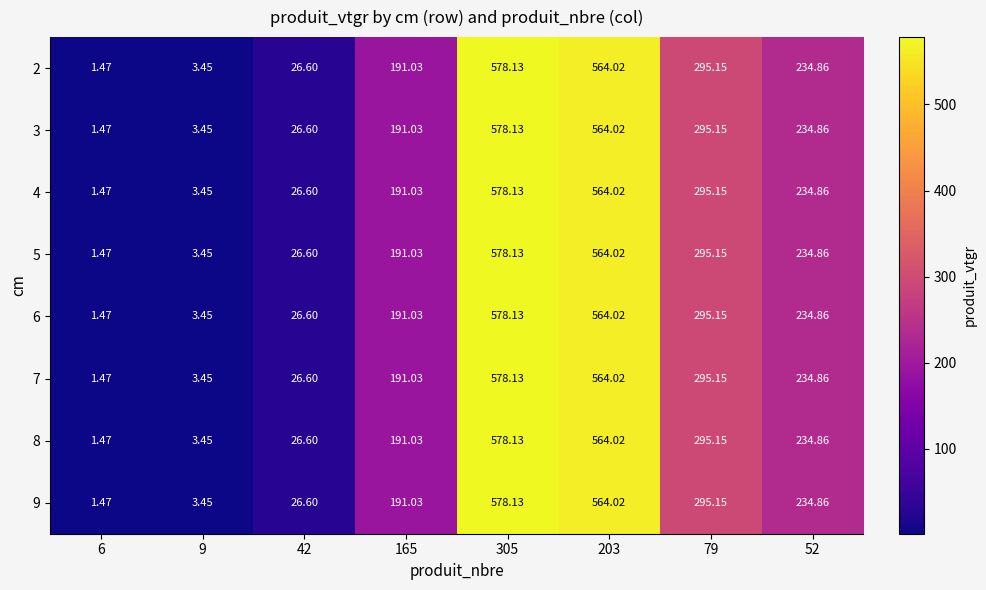

Reading right to left, list all the values displayed in this chart.

2: 52=234.9	79=295.1	203=564.0	305=578.1	165=191.0	42=26.6	9=3.5	6=1.5
3: 52=234.9	79=295.1	203=564.0	305=578.1	165=191.0	42=26.6	9=3.5	6=1.5
4: 52=234.9	79=295.1	203=564.0	305=578.1	165=191.0	42=26.6	9=3.5	6=1.5
5: 52=234.9	79=295.1	203=564.0	305=578.1	165=191.0	42=26.6	9=3.5	6=1.5
6: 52=234.9	79=295.1	203=564.0	305=578.1	165=191.0	42=26.6	9=3.5	6=1.5
7: 52=234.9	79=295.1	203=564.0	305=578.1	165=191.0	42=26.6	9=3.5	6=1.5
8: 52=234.9	79=295.1	203=564.0	305=578.1	165=191.0	42=26.6	9=3.5	6=1.5
9: 52=234.9	79=295.1	203=564.0	305=578.1	165=191.0	42=26.6	9=3.5	6=1.5